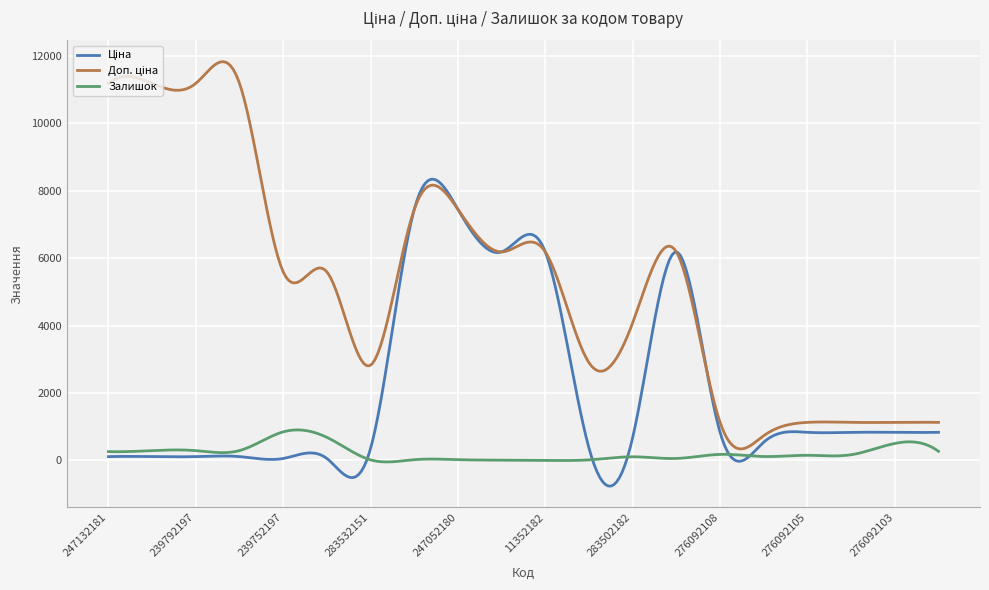

What is the minimum value shown in the chart?

-762.9